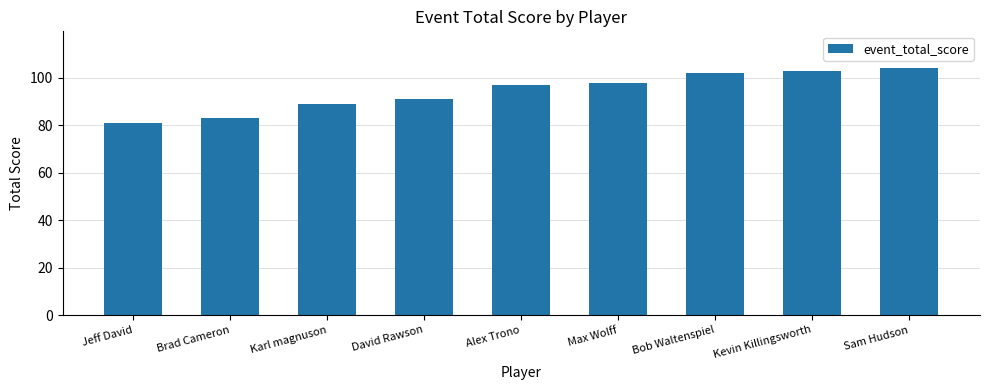

Is it true that the value at Max Wolff is 98?

True